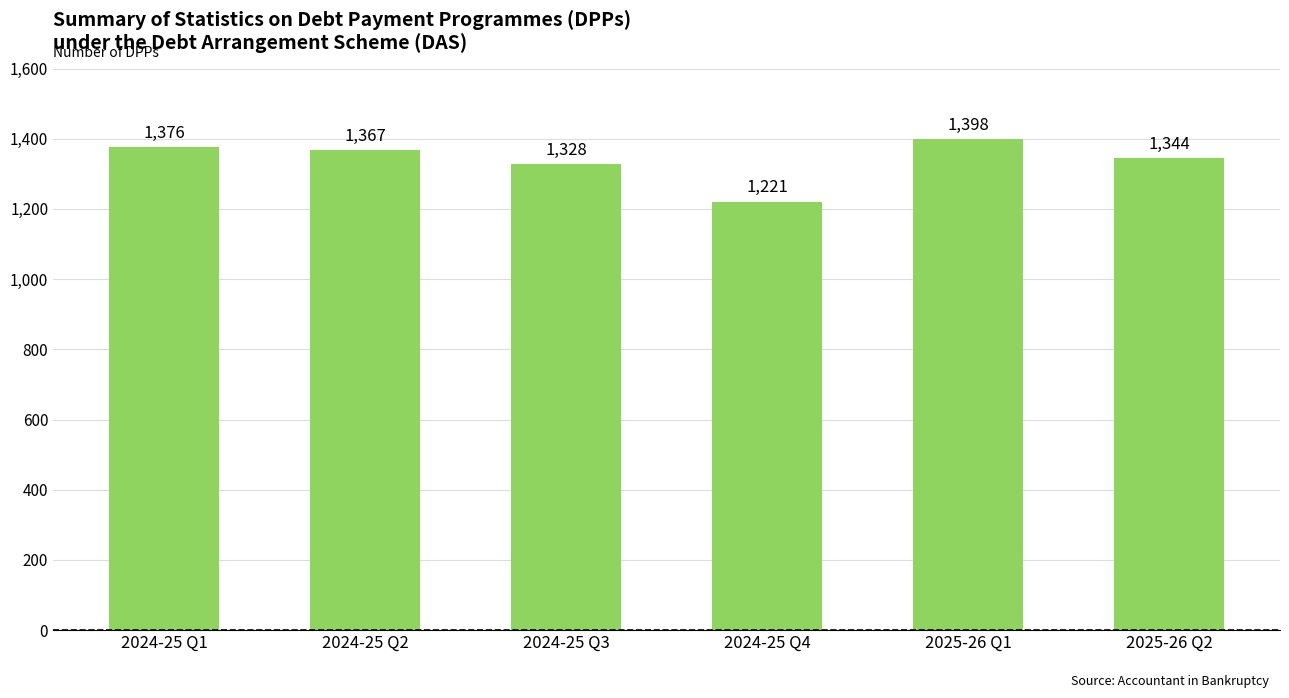

What position from the right is 2024-25 Q3?

4